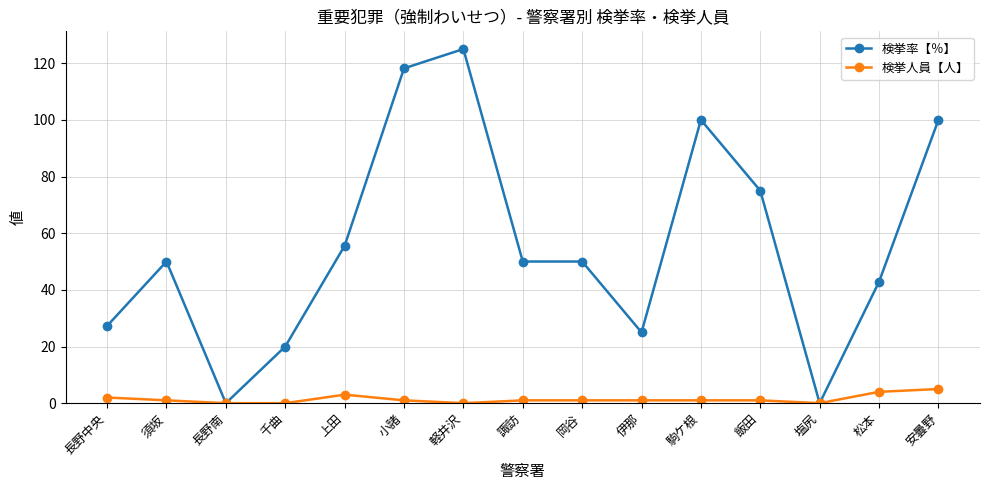

Rank the series by their average value, from lowest to highest.

検挙人員【人】, 検挙率【％】